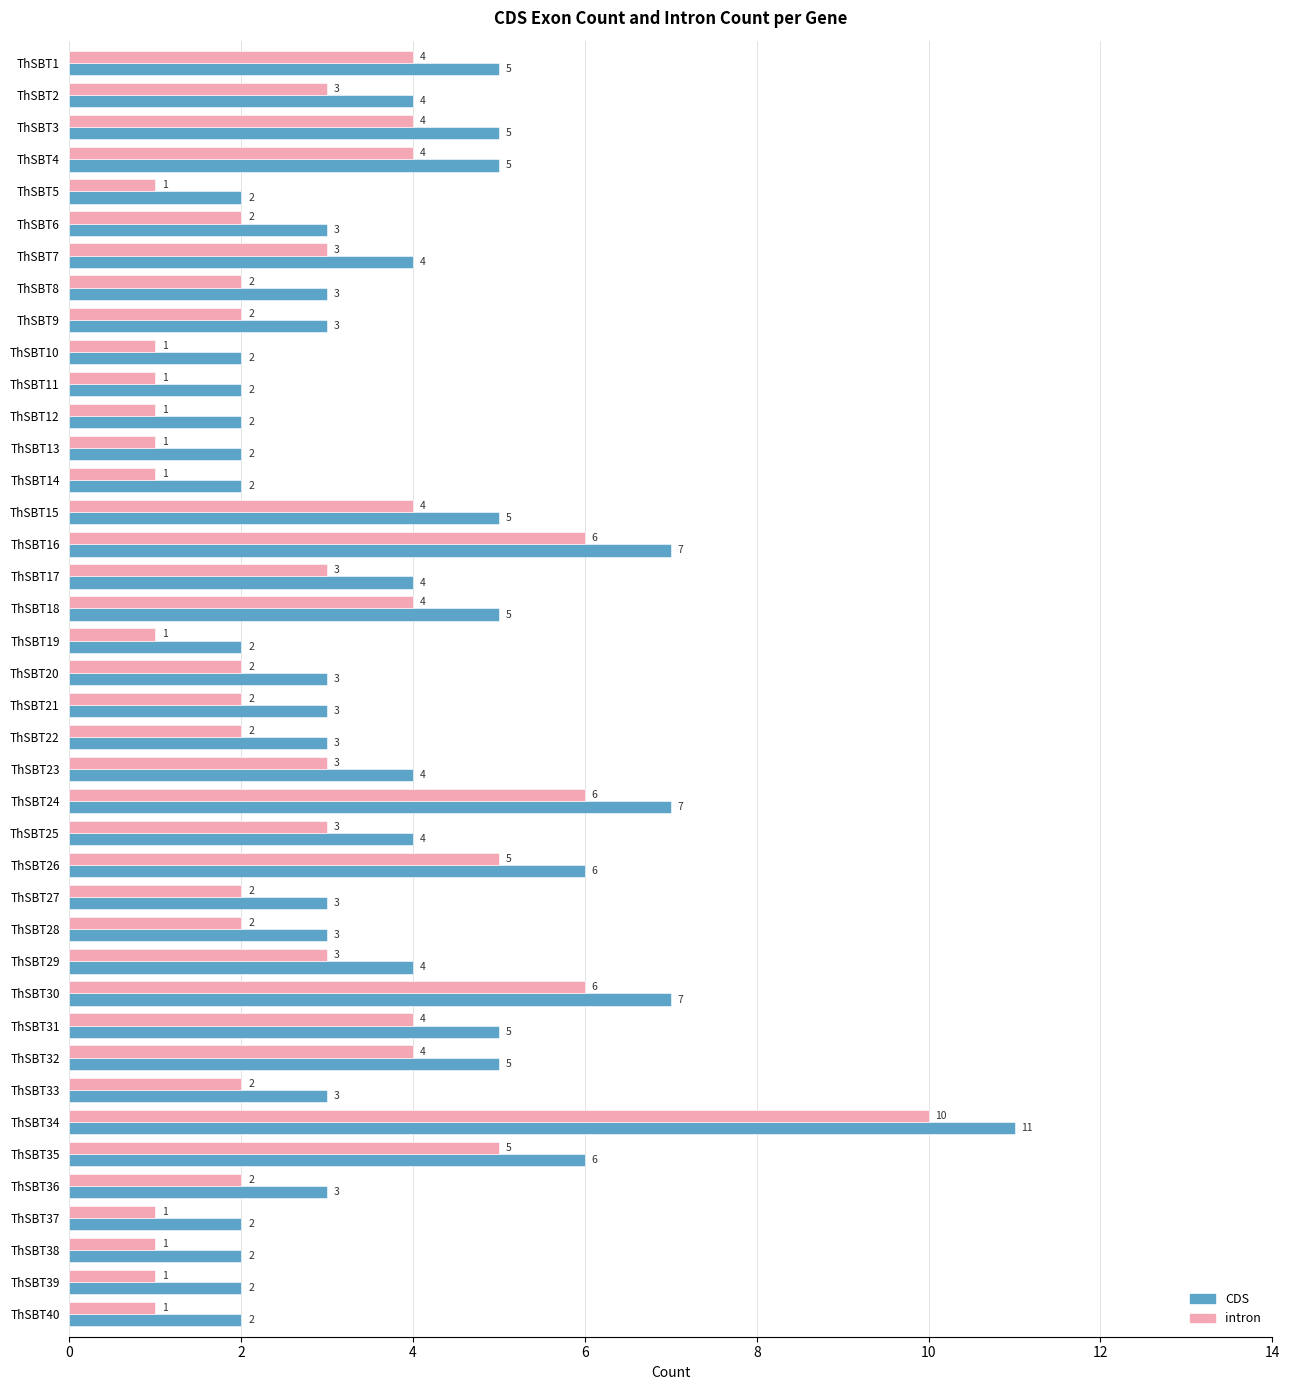

What is the highest value of the CDS series?

11